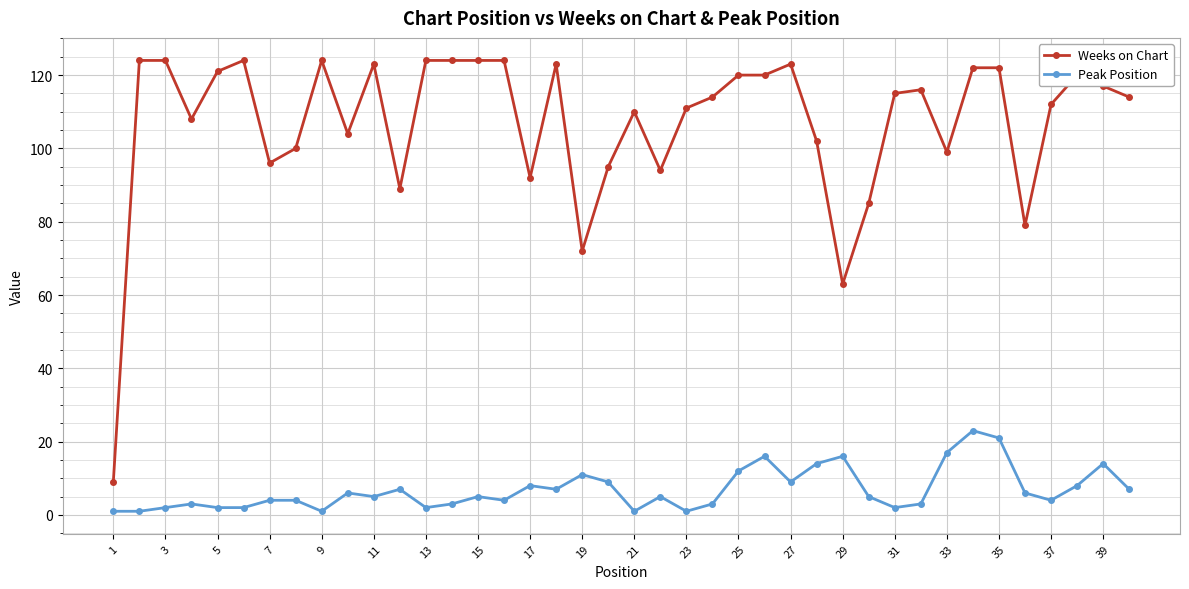

Does the chart display data point markers on the line(s)?

Yes